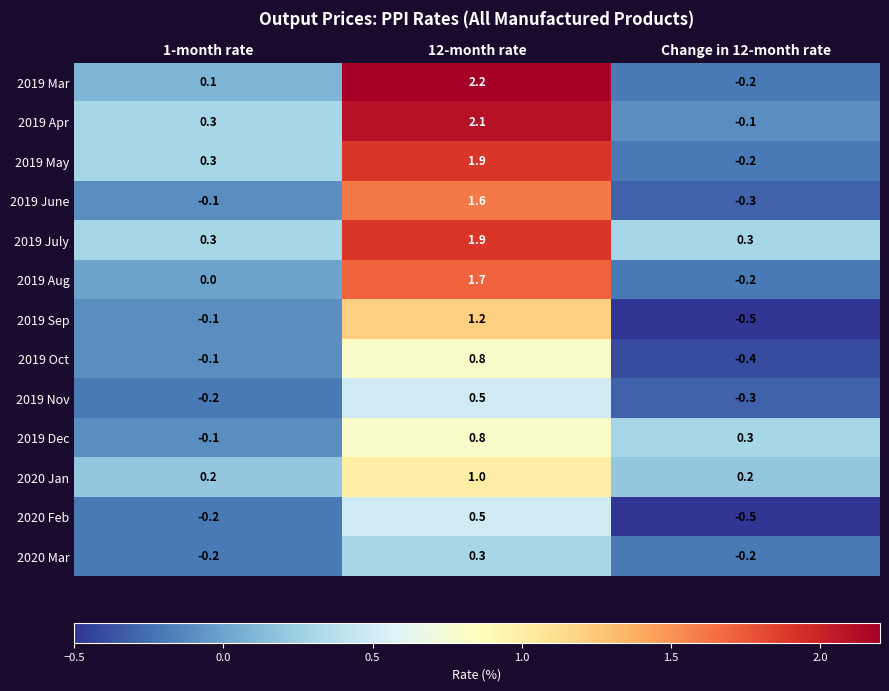

At which label is 2019 May closest to 0?

Change in 12-month rate